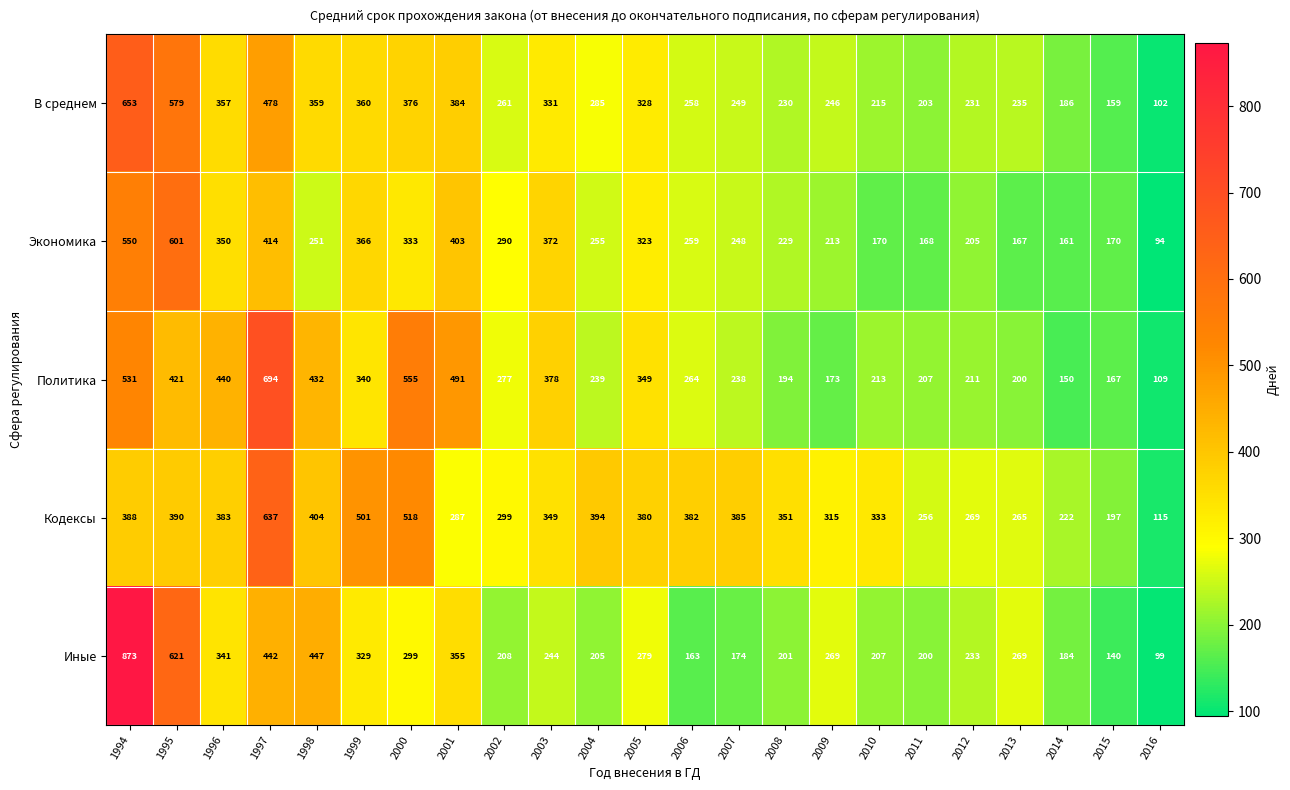

Where is Экономика nearest to the value 347?

1996